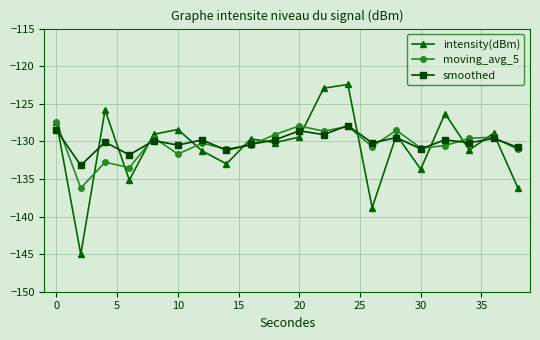

List the series in order of their overall mean, highest first.

smoothed, moving_avg_5, intensity(dBm)